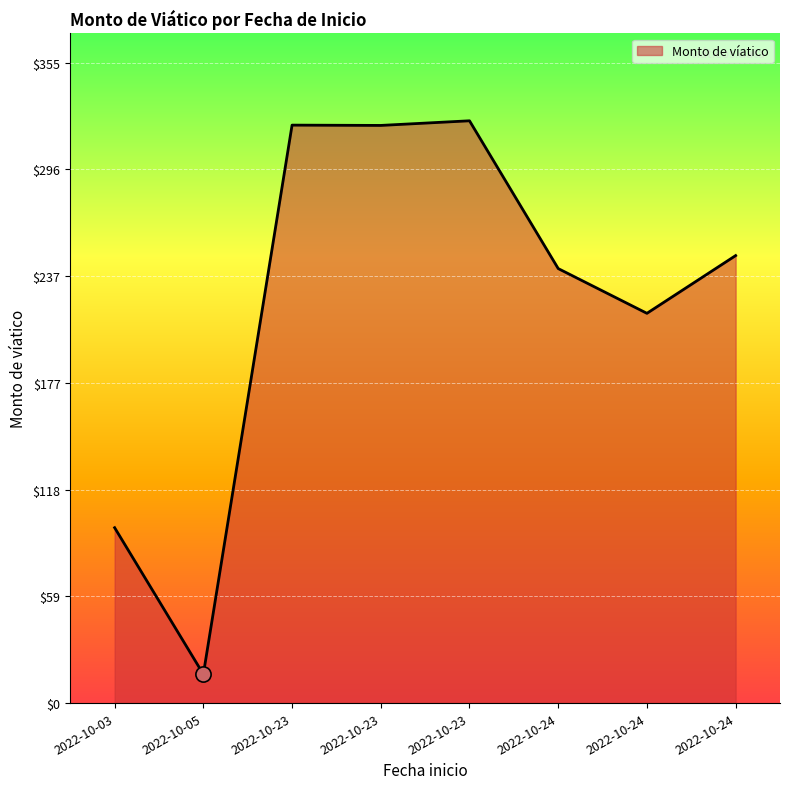

Approximately how many times larger is the value at 2022-10-05 compared to 2022-10-24?

0.1